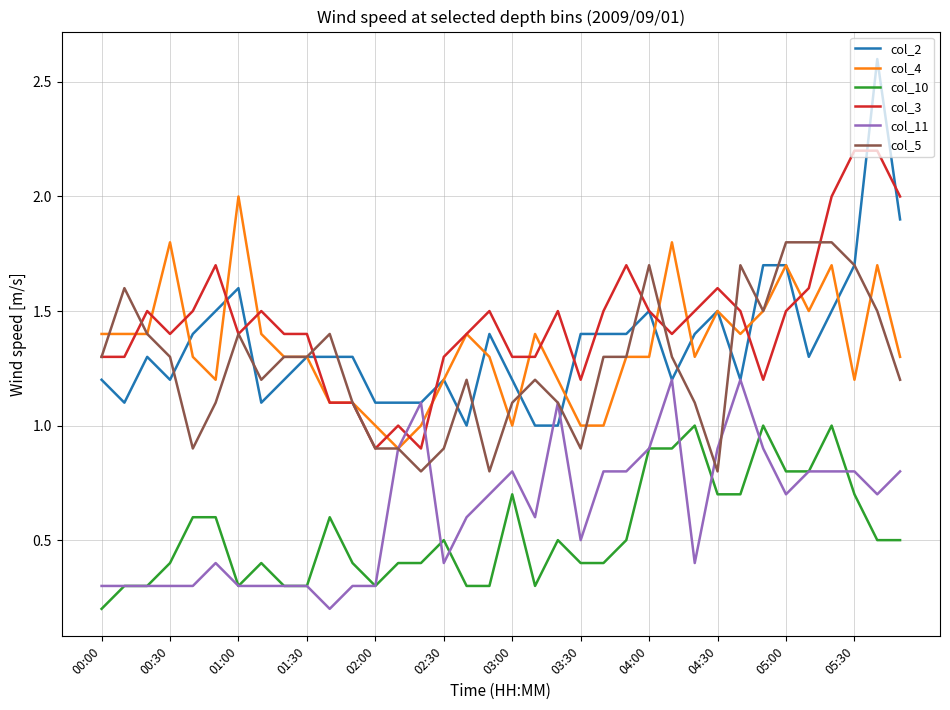

Which series has the largest range (max minus min)?

col_2